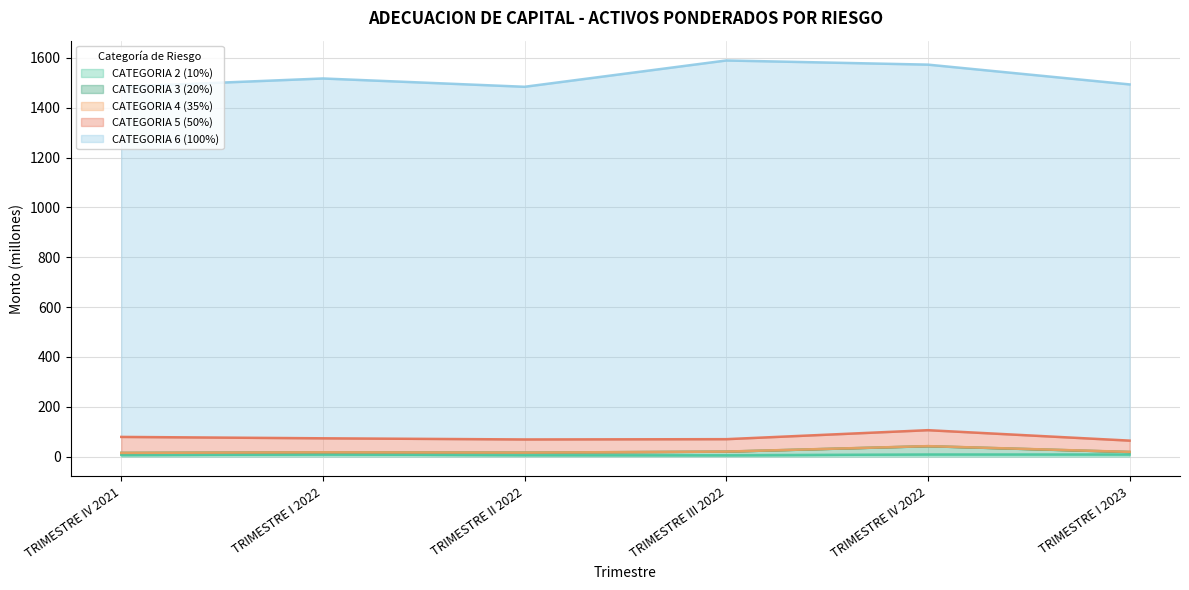

The CATEGORIA 5 (50%) series shows 52.8 at TRIMESTRE II 2022. True or false?

True